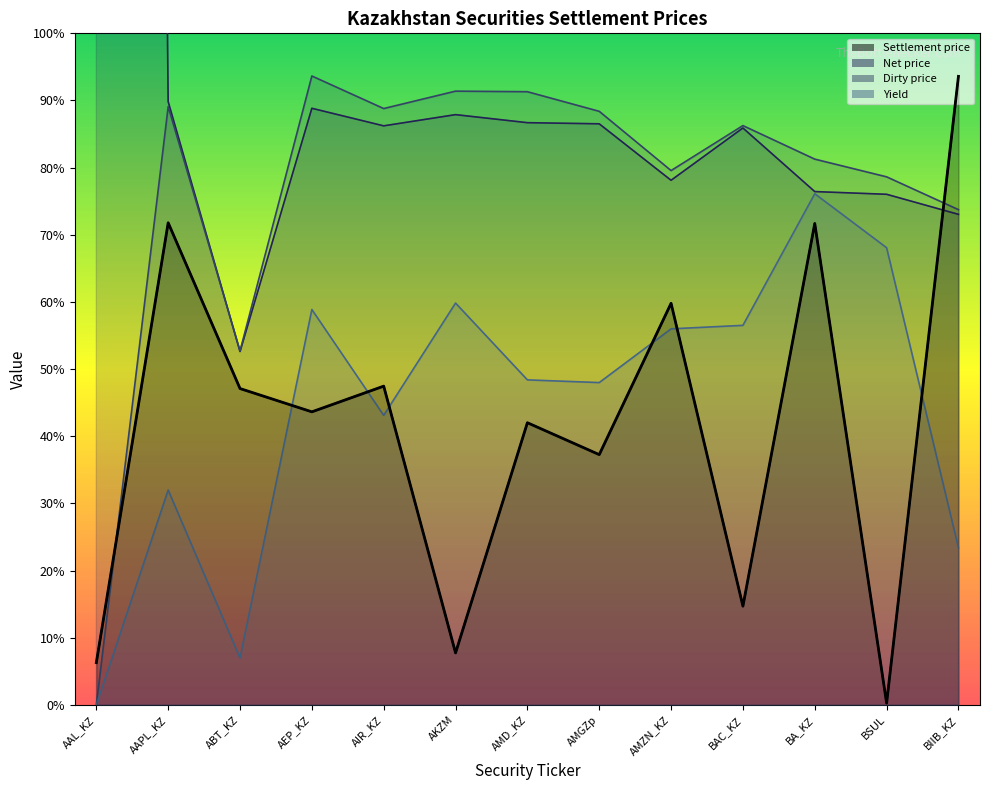

How many distinct data groups are displayed?

4